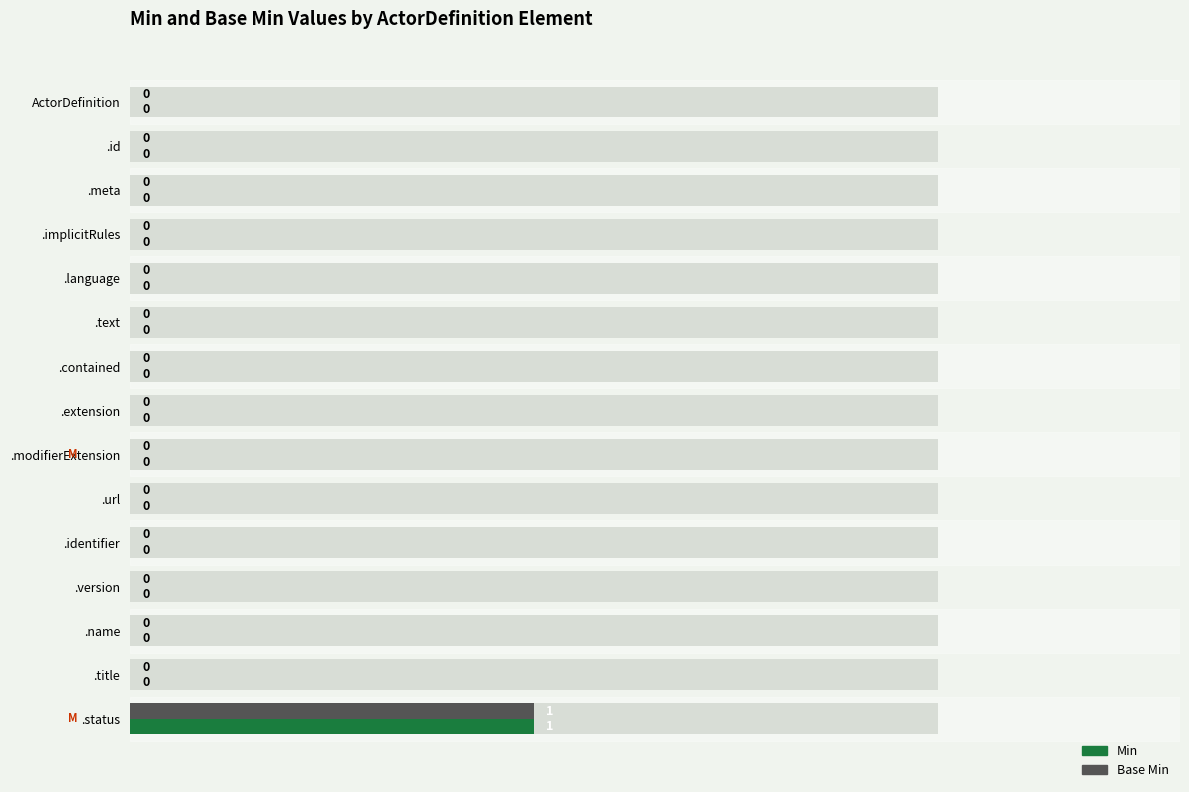

What is the sum of all Min values?

1